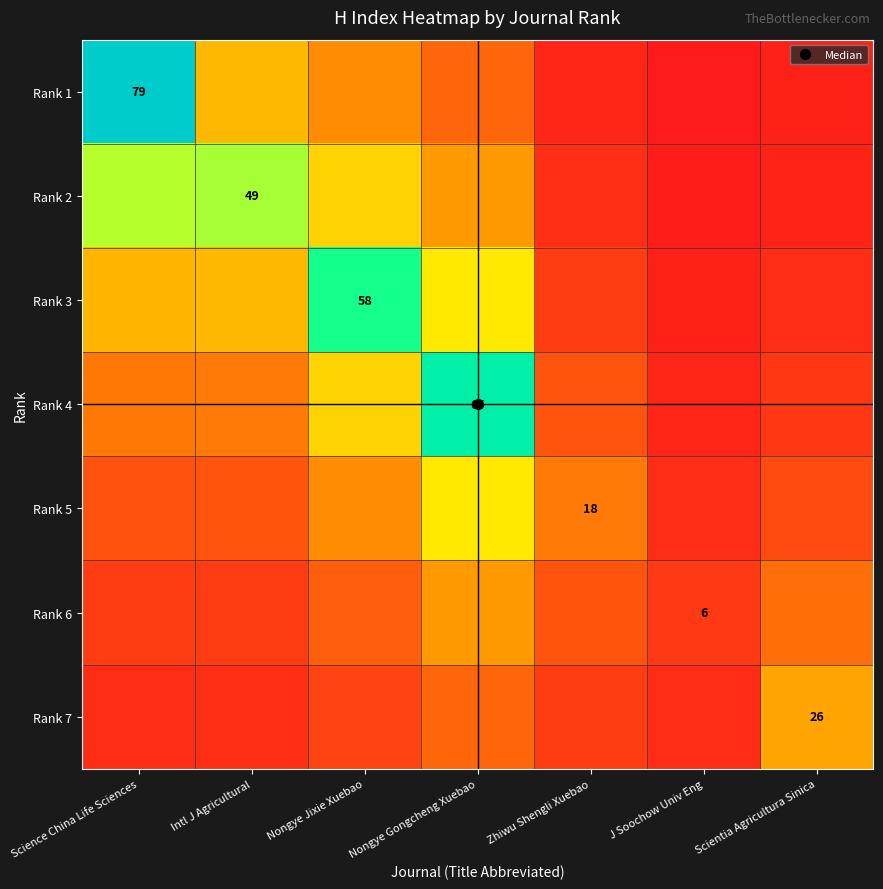

What is the spread (max minus min) of values at Nongye Gongcheng Xuebao?

50.5